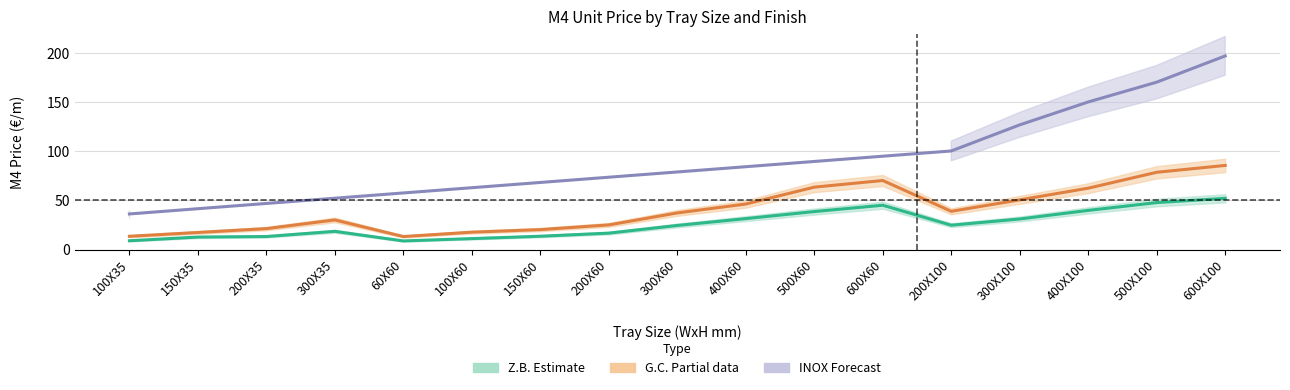

True or false: GC_m4 and ZB_m4 cross at least once.

False